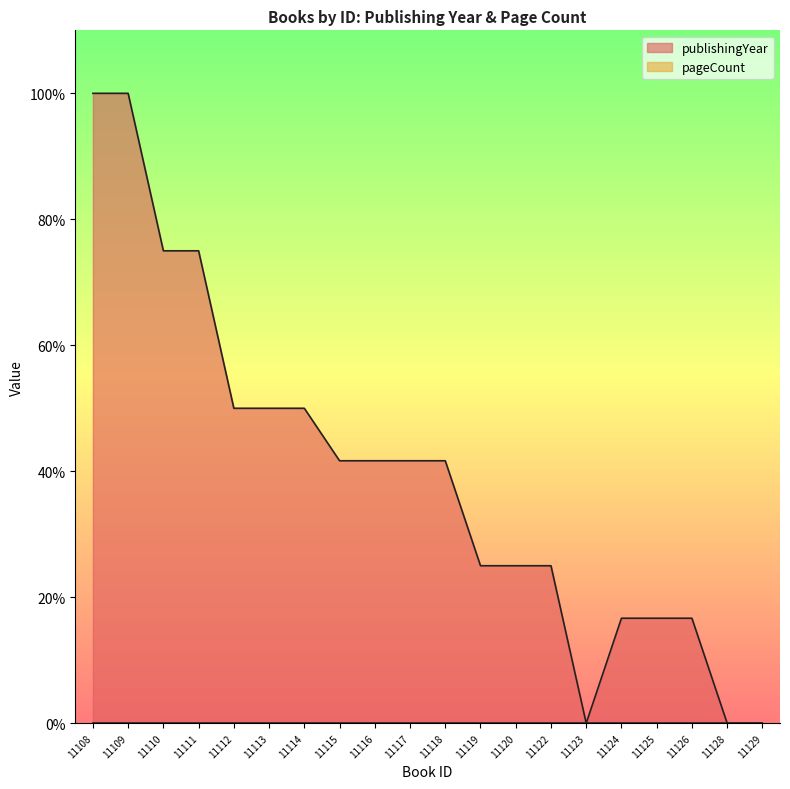

Reading left to right, list all the values displayed in this chart.

100.0	100.0	75.0	75.0	50.0	50.0	50.0	41.7	41.7	41.7	41.7	25.0	25.0	25.0	0.0	16.7	16.7	16.7	0.0	0.0